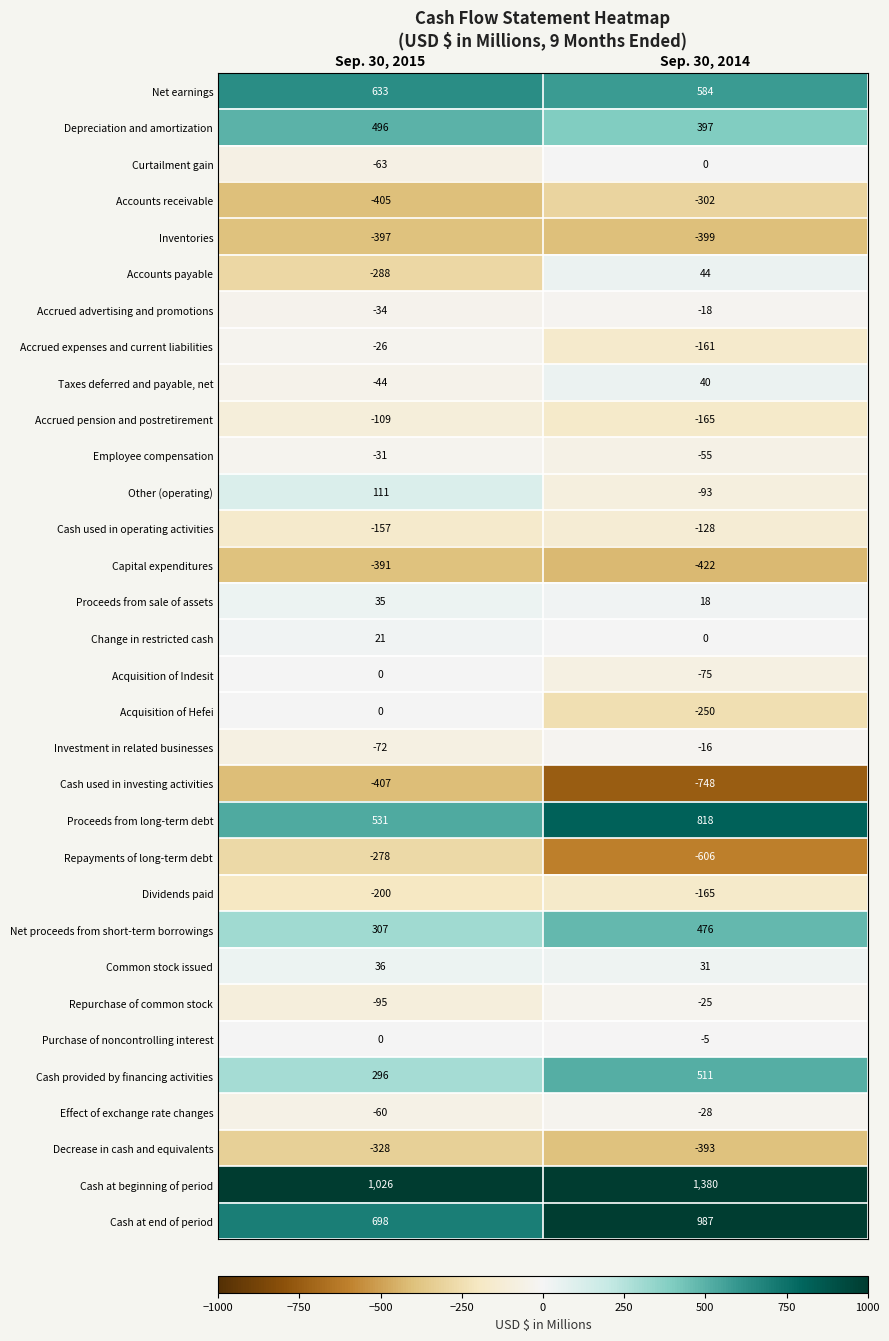

True or false: Accounts receivable has a value of -405 at Sep. 30, 2015.

True